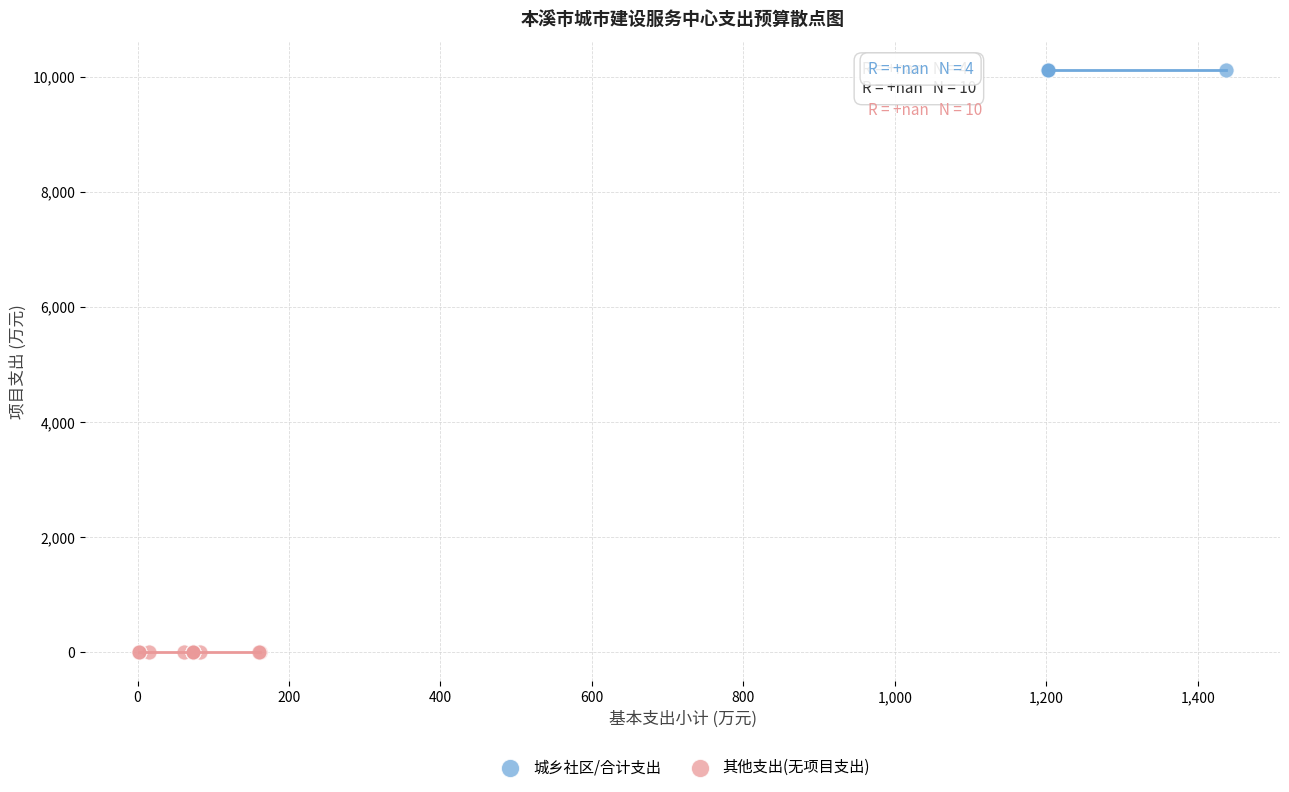

Which series reaches the minimum Y coordinate?

其他支出(无项目支出)